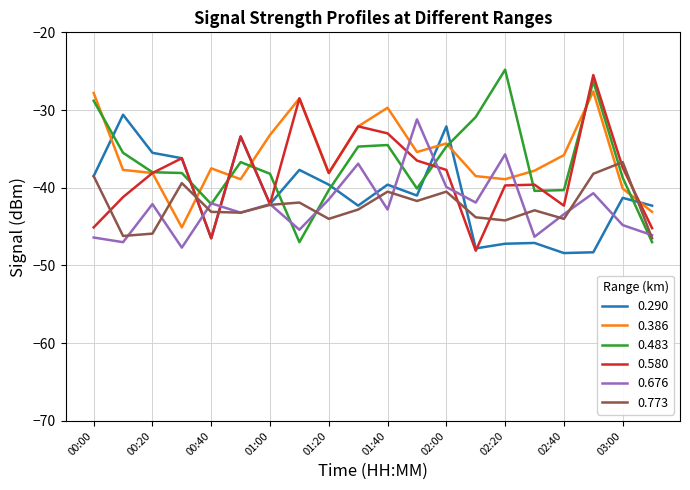

What is the minimum value for 0.580?

-48.1